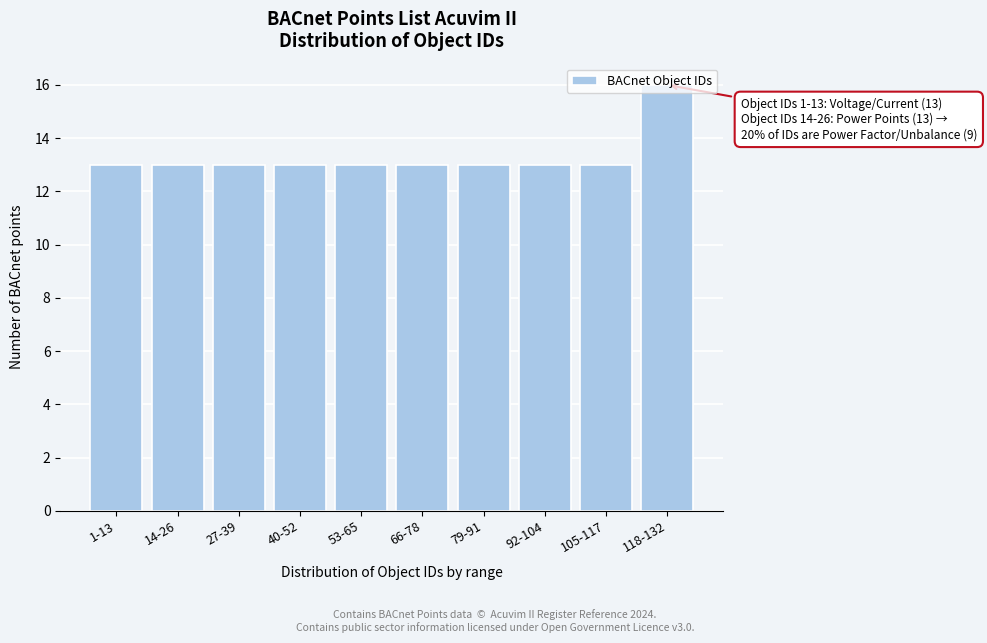

What is the sum of the values at 105-117 and 14-26?

26